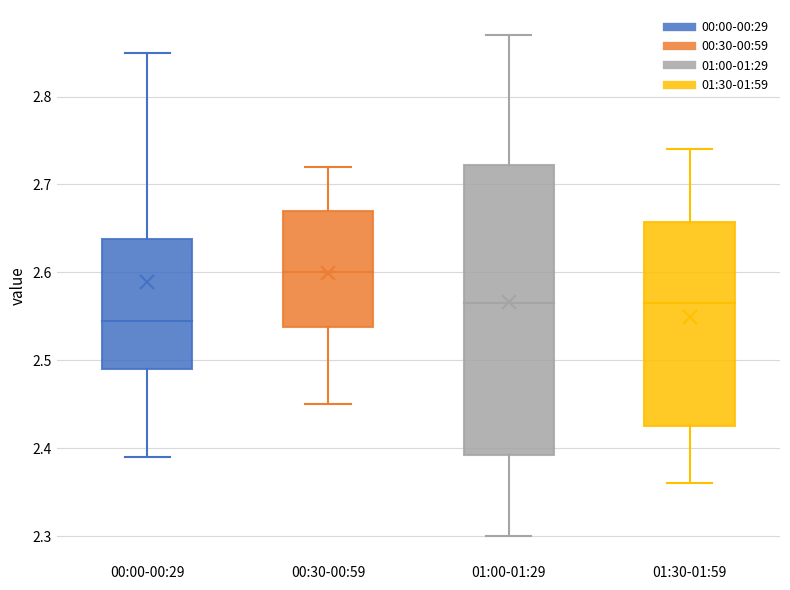

Which box is the tallest, from its lower edge to its upper edge?

01:00-01:29